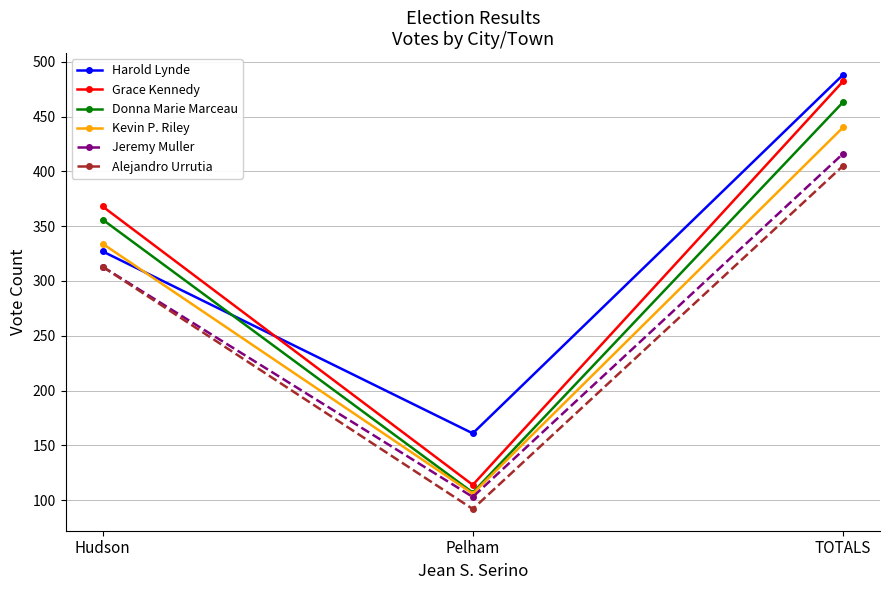

Which series changed the most between Hudson and Pelham?

Grace Kennedy